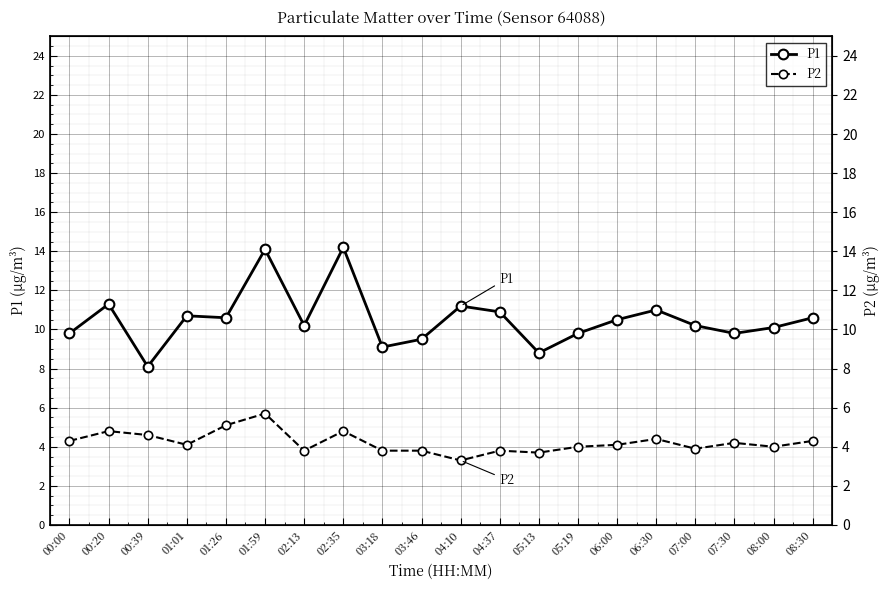

Between 00:20 and 07:30, which is larger?

00:20